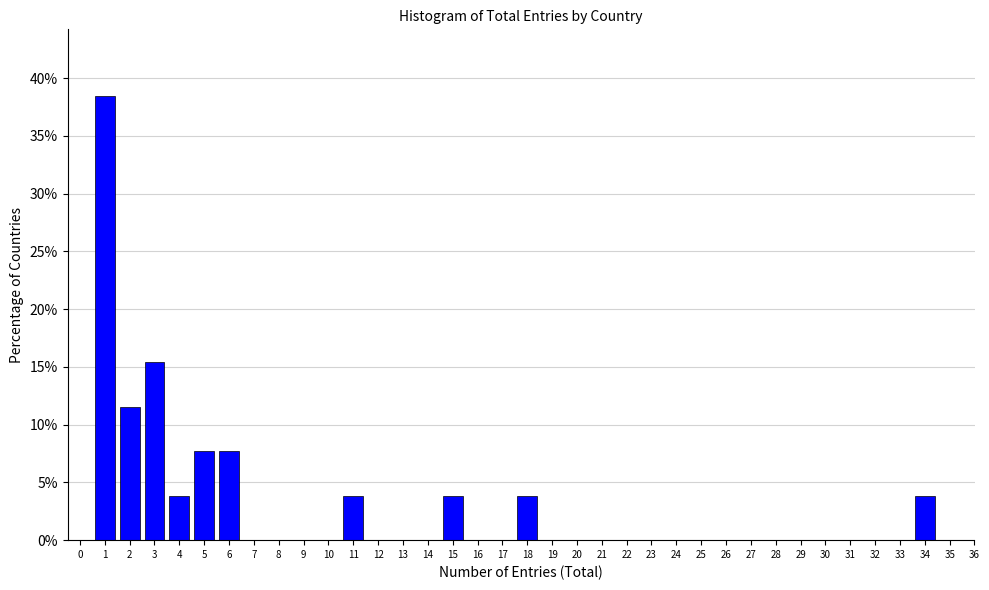

What is the change in value from 11 to 32?

-3.8